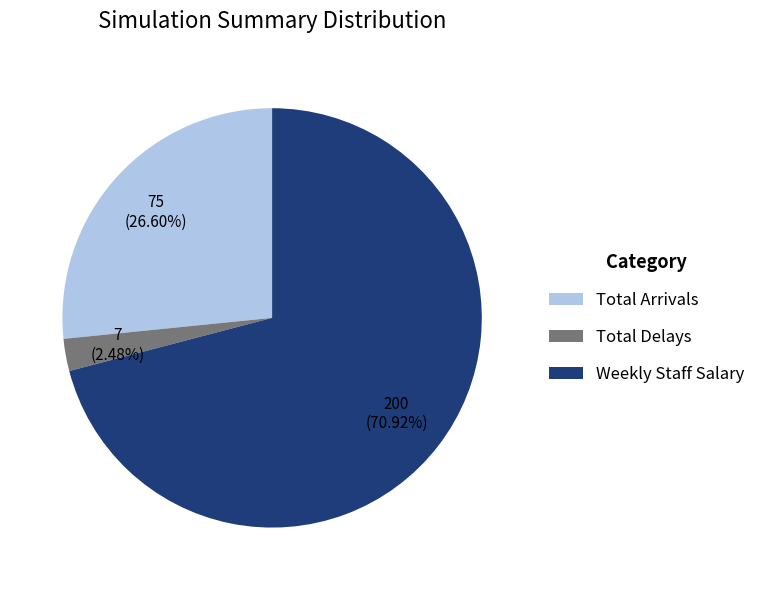

True or false: Total Arrivals accounts for 27% of the total.

True